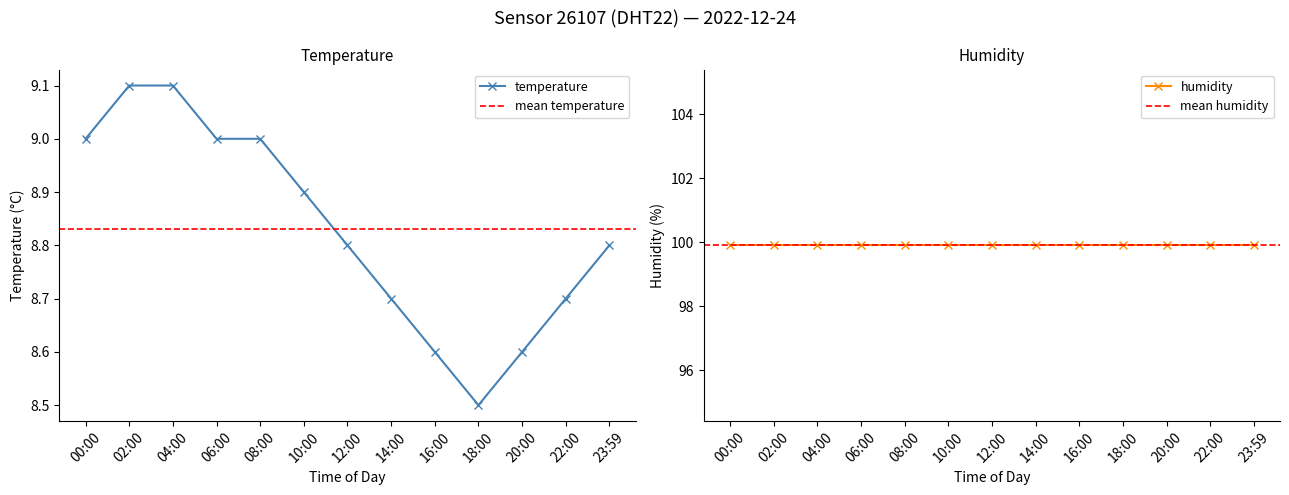

What position from the left is 04:00?

3